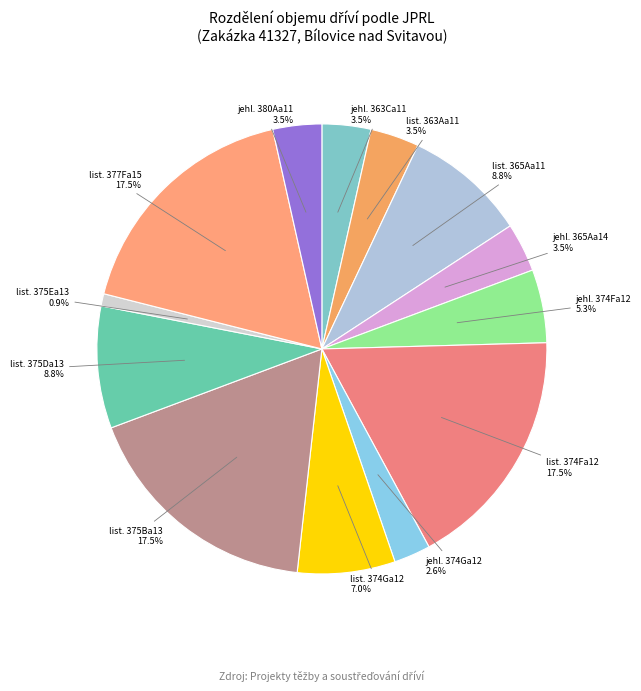

How many slices are in this pie chart?

13